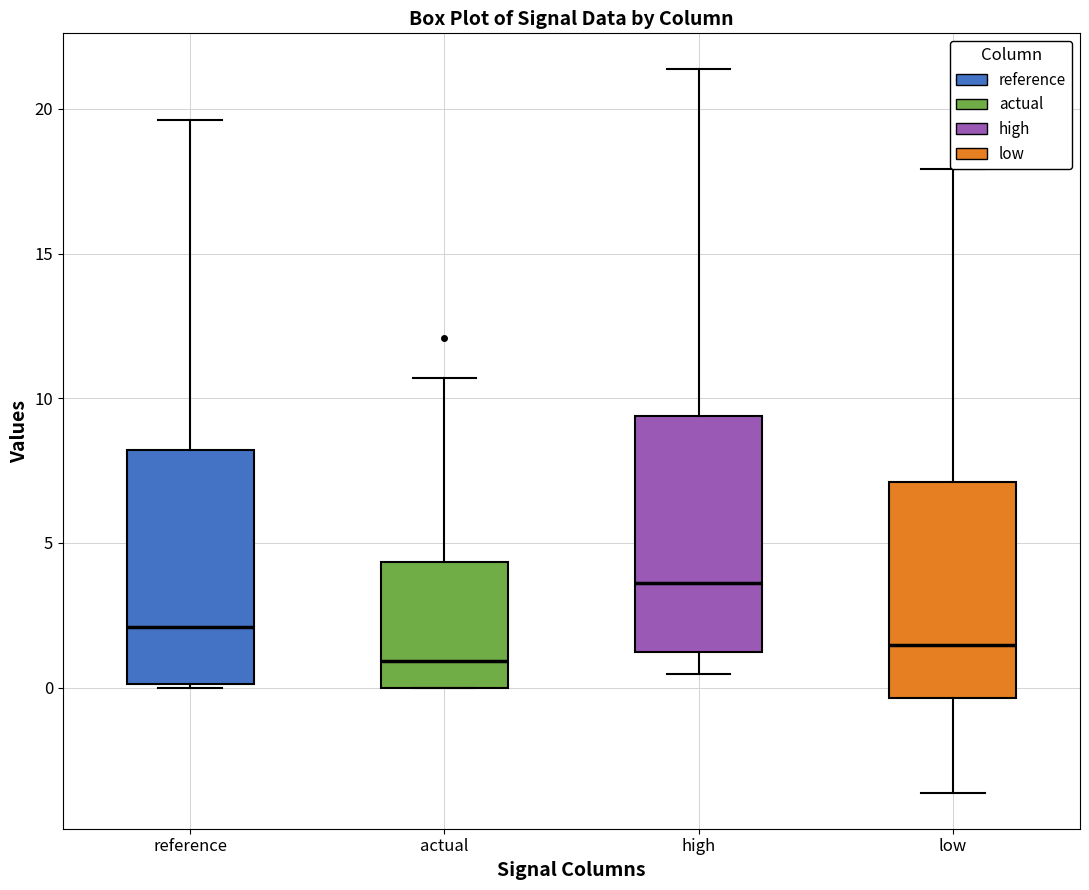

Reading left to right, transcribe this box plot: for each box, give where its median line is, the range the box spans, and where its two whiskers end, as read against the y-axis. The values are not printed on the chart, so give them approximately, as read against the axis.

reference: median 2.0, box 0.0 to 8.0, whiskers 0.0 to 19.5
actual: median 1.0, box 0.0 to 4.5, whiskers 0.0 to 10.5
high: median 3.5, box 1.0 to 9.5, whiskers 0.5 to 21.5
low: median 1.5, box -0.5 to 7.0, whiskers -3.5 to 18.0